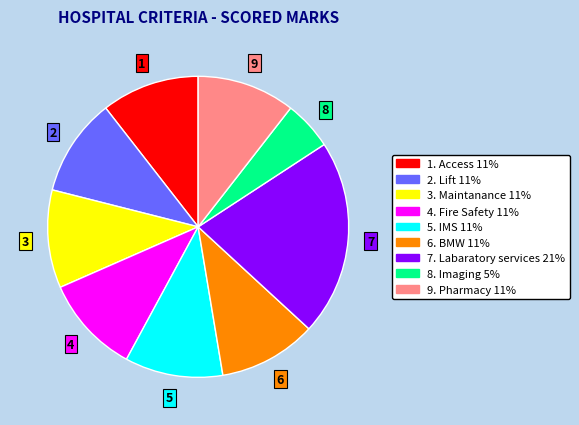

Does any single category account for the majority?

No